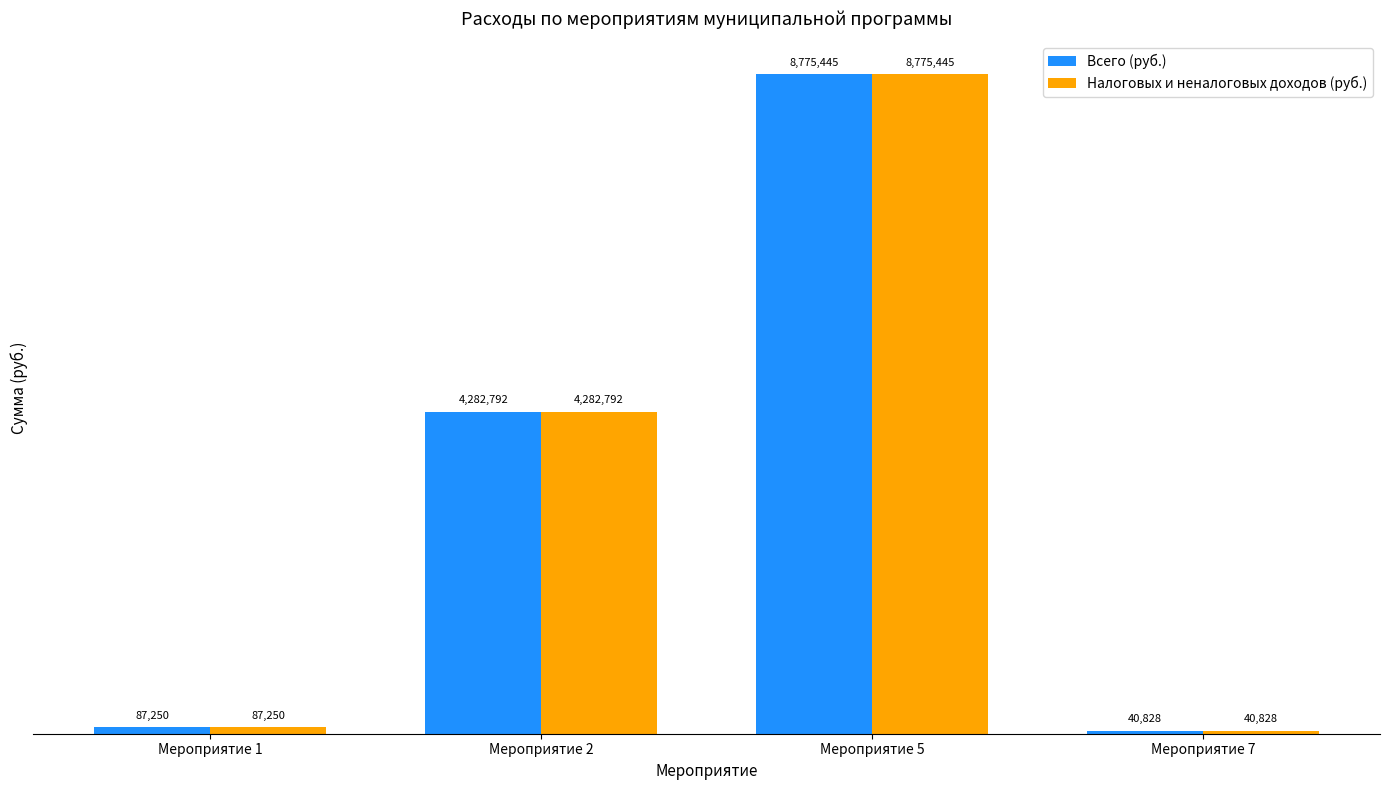

At which label does Налоговых и неналоговых доходов (руб.) first exceed 4282791?

Мероприятие 2